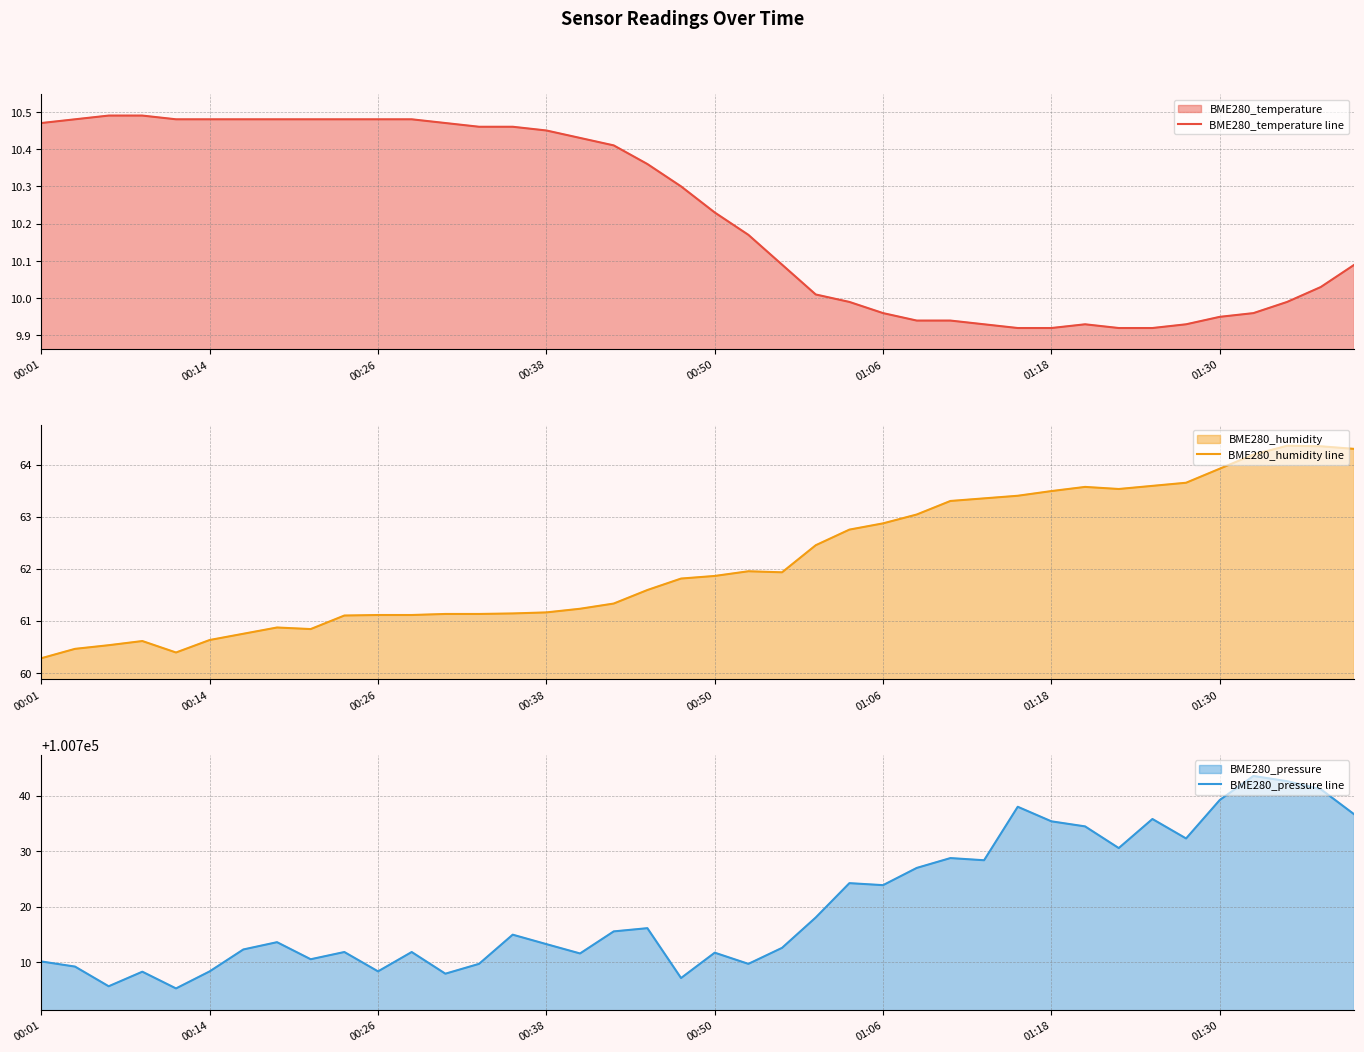

What is the maximum value for BME280_pressure line?

100743.5